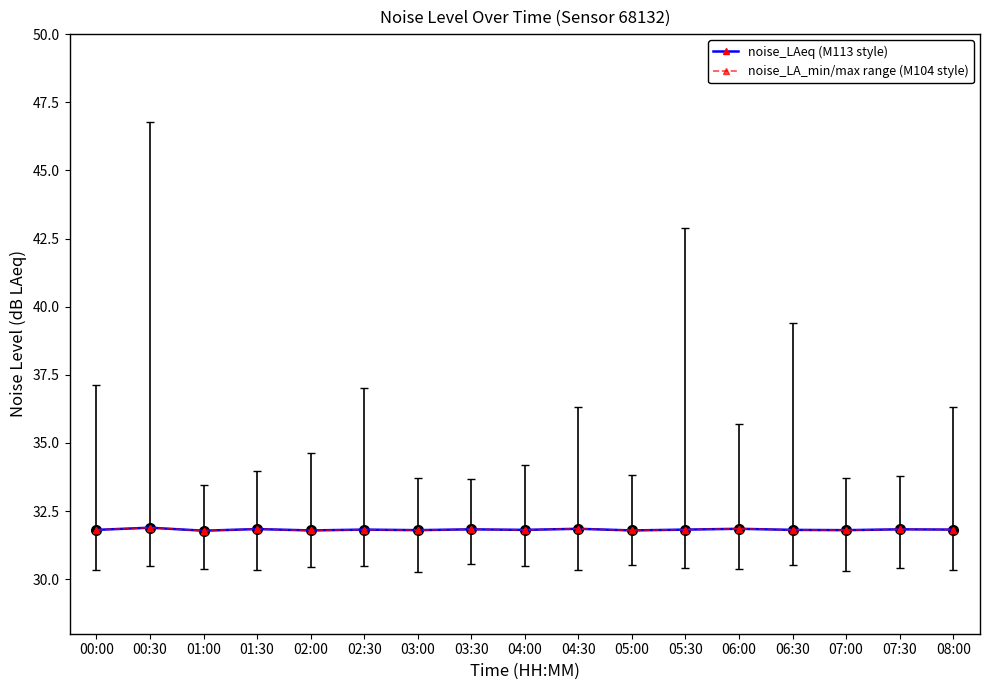

Does the chart have visible grid lines?

No